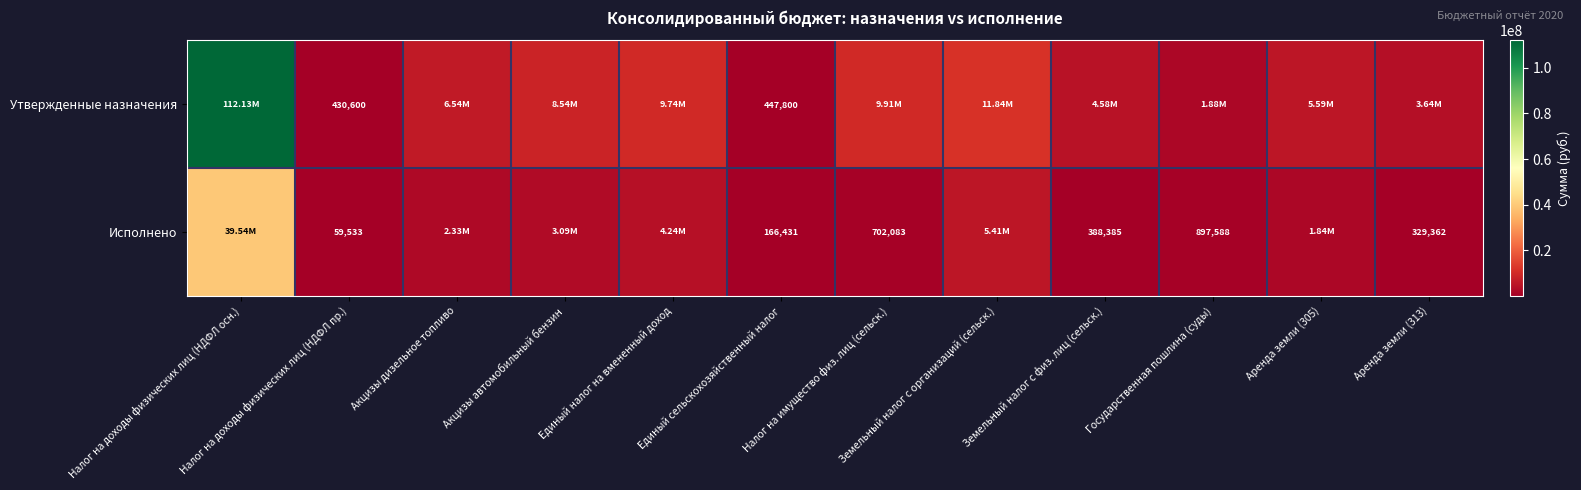

What is the difference between the Исполнено values at Государственная пошлина (суды) and Аренда земли (305)?

941718.8